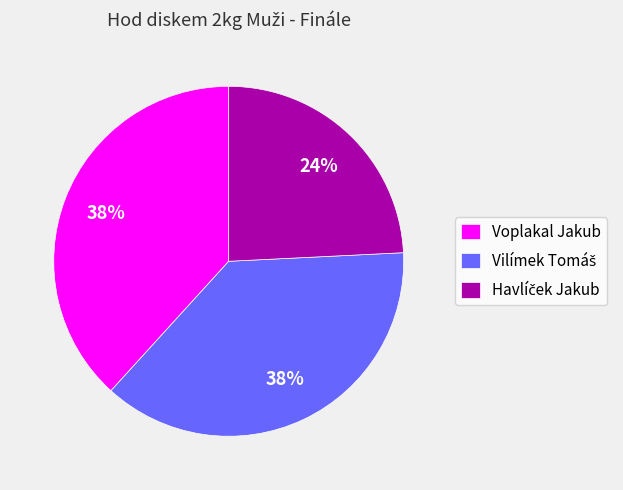

To the nearest percent, what is the difference between the largest and smallest slice percentages?

14%